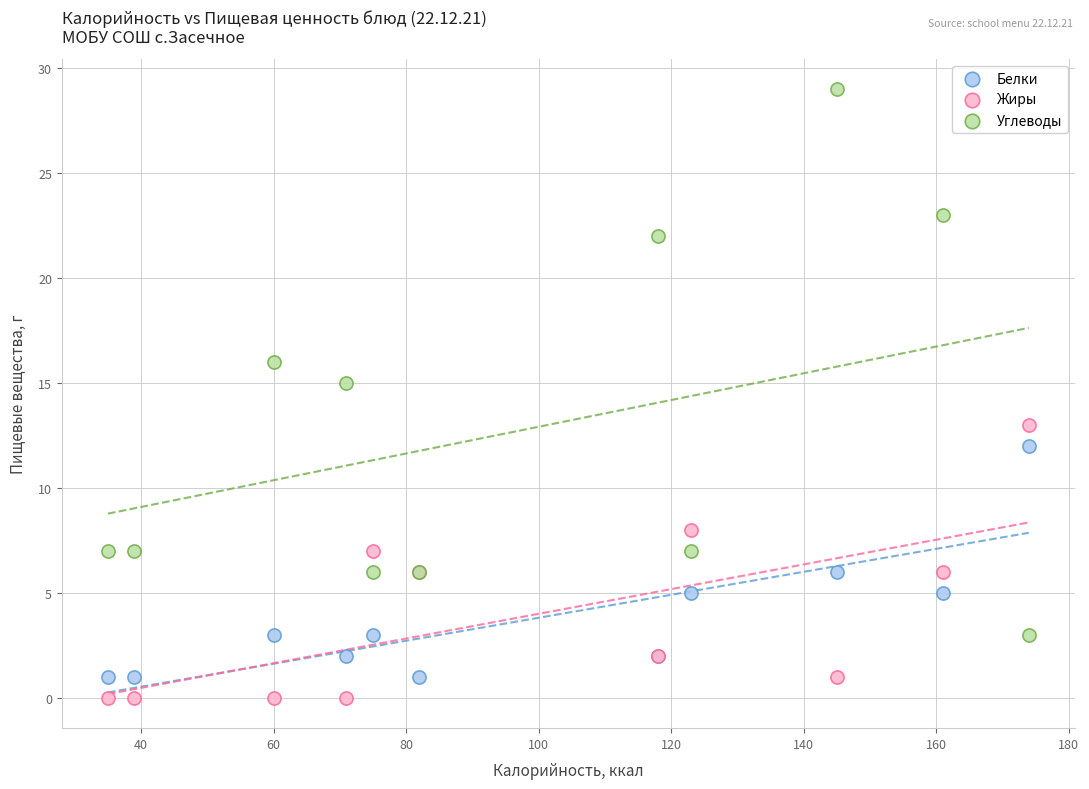

Which series reaches the maximum Y coordinate?

Углеводы